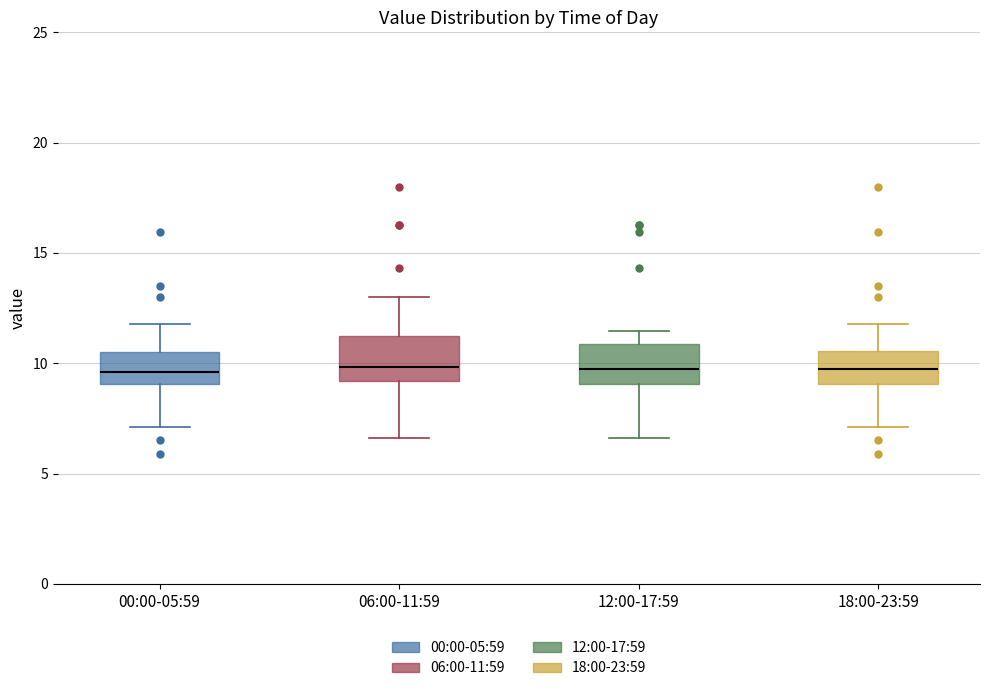

Where is the upper edge of the box for 00:00-05:59 on the y-axis? The values are not printed on the chart, so give them approximately, as read against the axis.

10.5